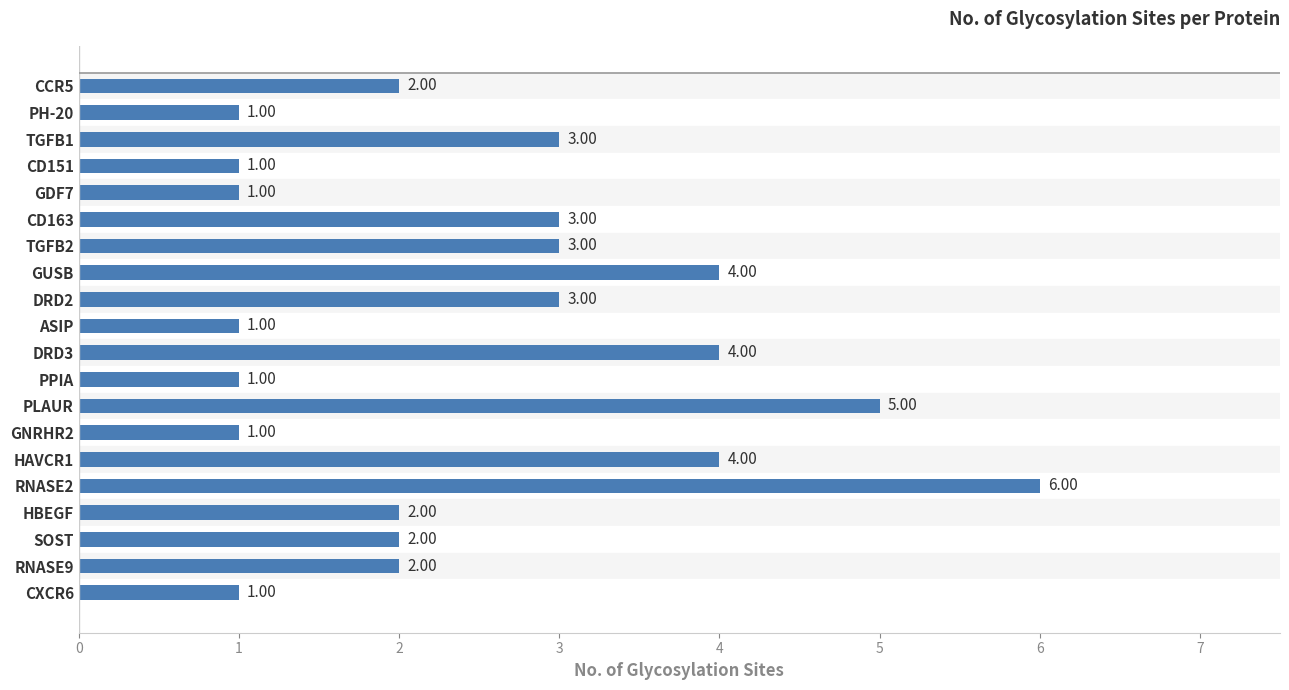

What is the sum of all values?

50